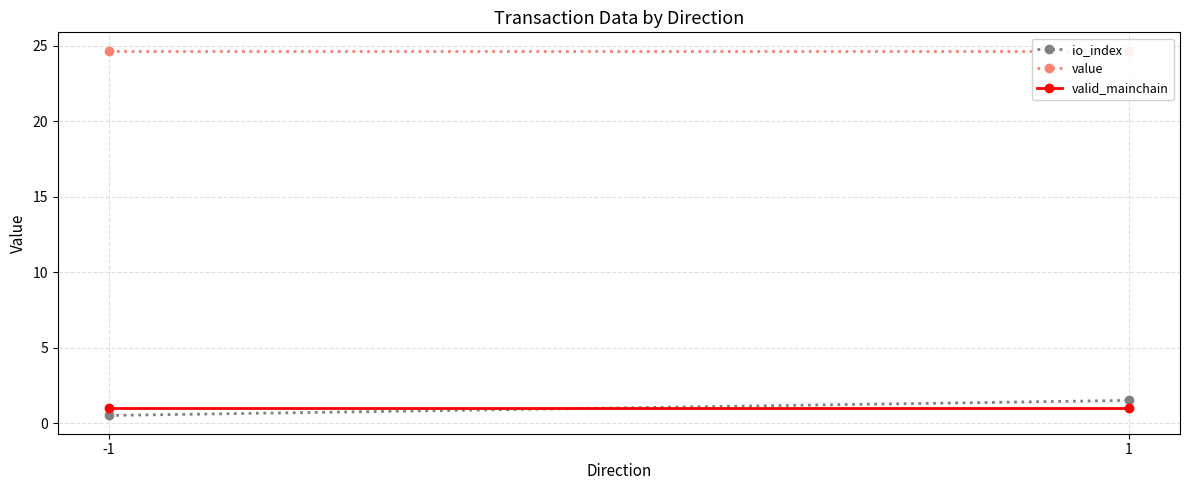

Reading left to right, list all the values displayed in this chart.

io_index: 0.5	1.5
value: 24.7	24.7
valid_mainchain: 1.0	1.0